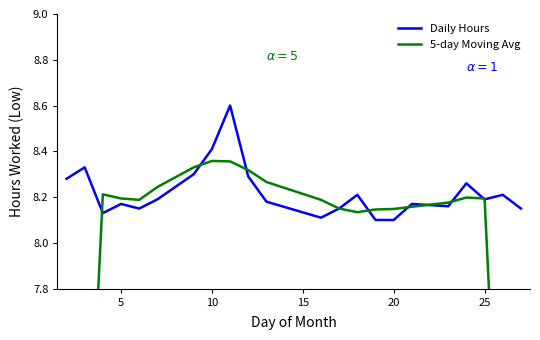

How many times do 5-day Moving Avg and Daily Hours cross each other?

9